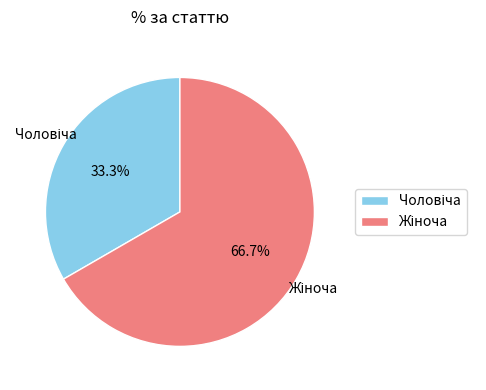

Is there any slice that represents more than half of the pie?

Yes